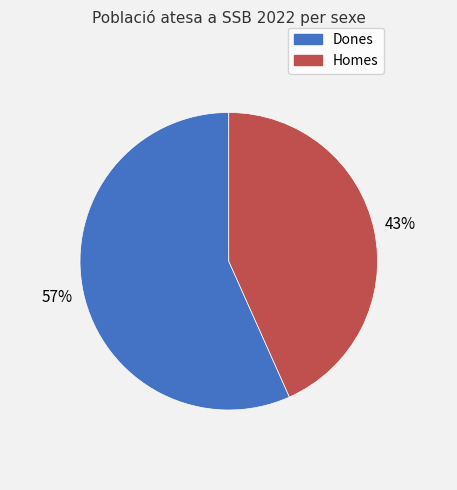

Does Homes account for over 50% of the chart?

No